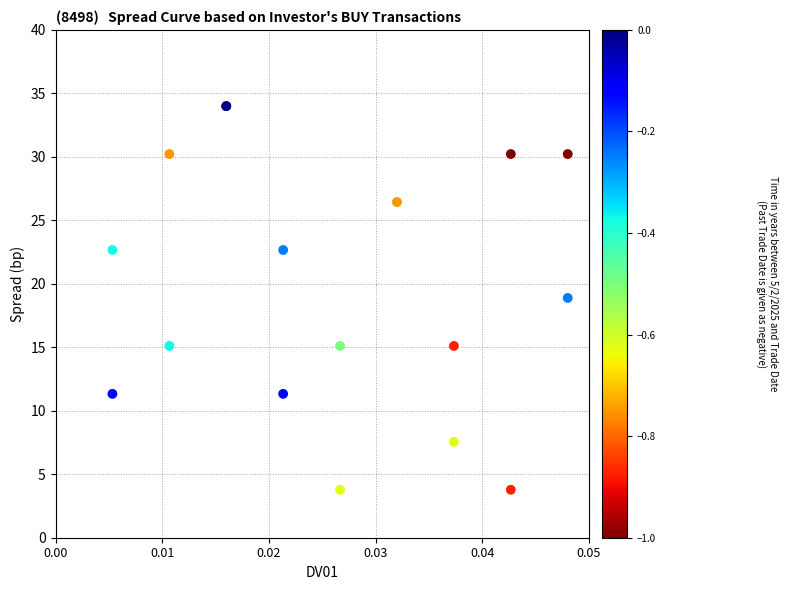

What Y value in the scatter plot is closest to 18?

18.9